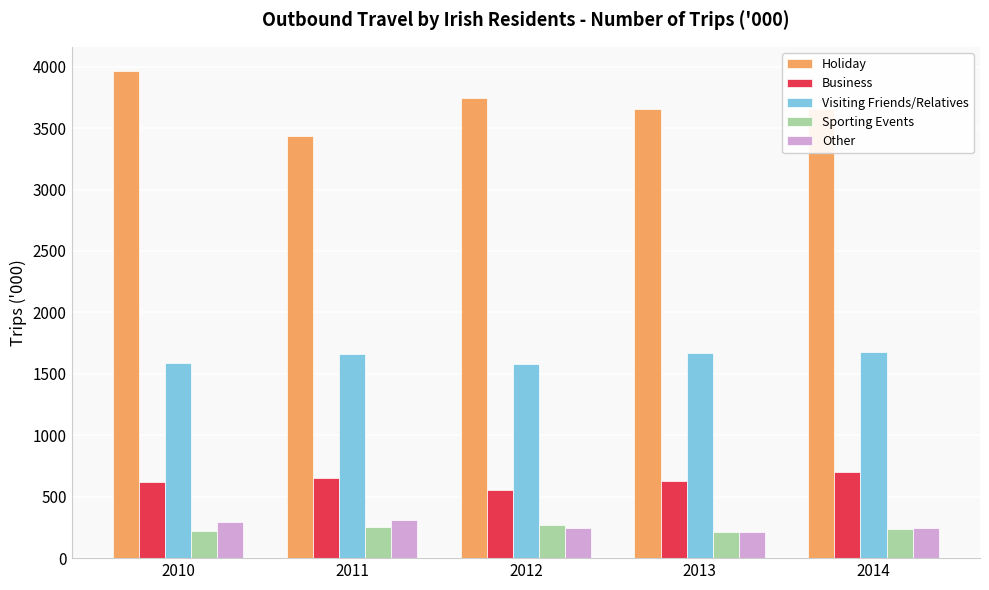

Which series has the widest spread of values?

Holiday